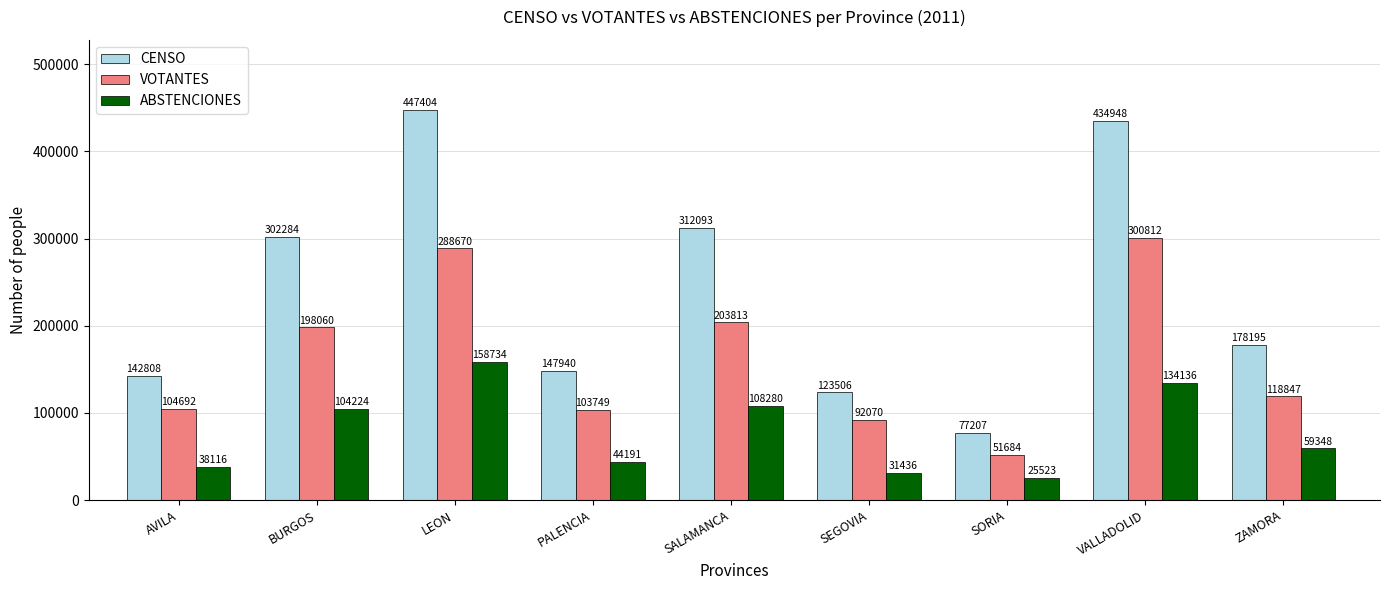

How many distinct data groups are displayed?

3